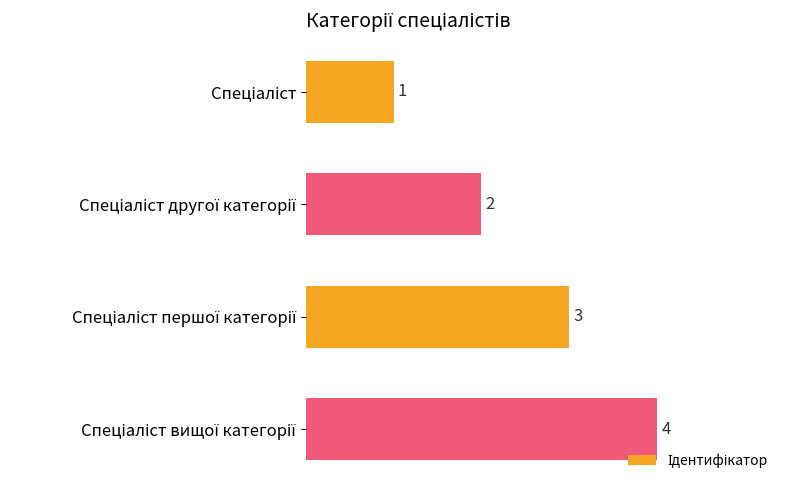

How many data points does each series have?

4